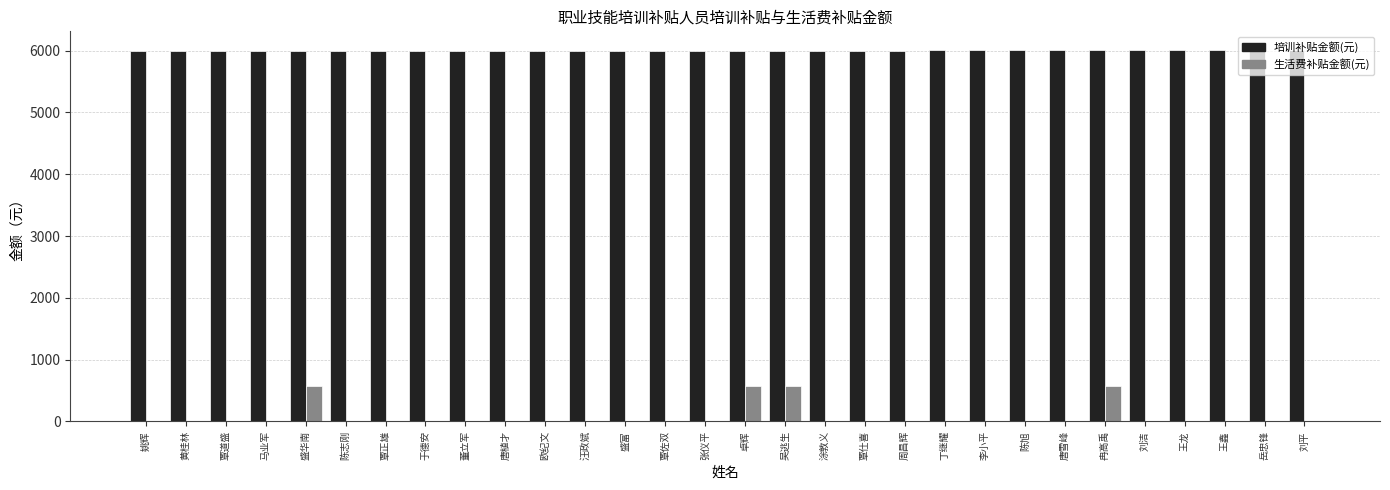

What is the sum of all 生活费补贴金额(元) values?

2280